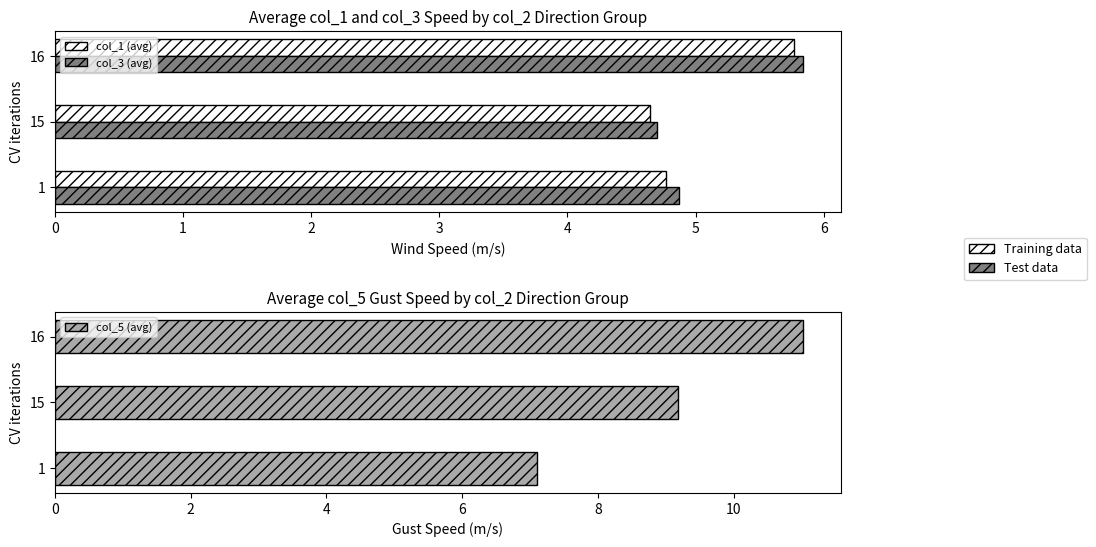

True or false: col_5 (avg) has a value of 2.3 at 16.

False